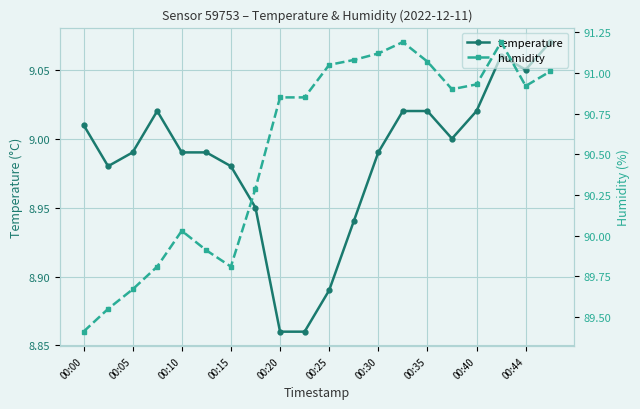

Rank the series at 15 from lowest to highest value.

temperature, humidity